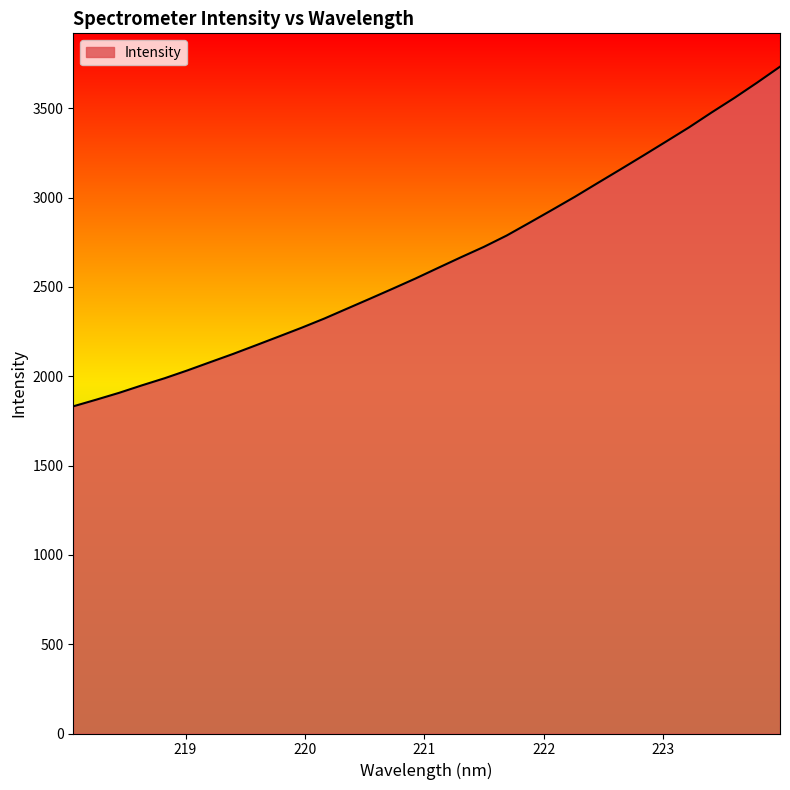

What is the smallest value displayed?

1831.8